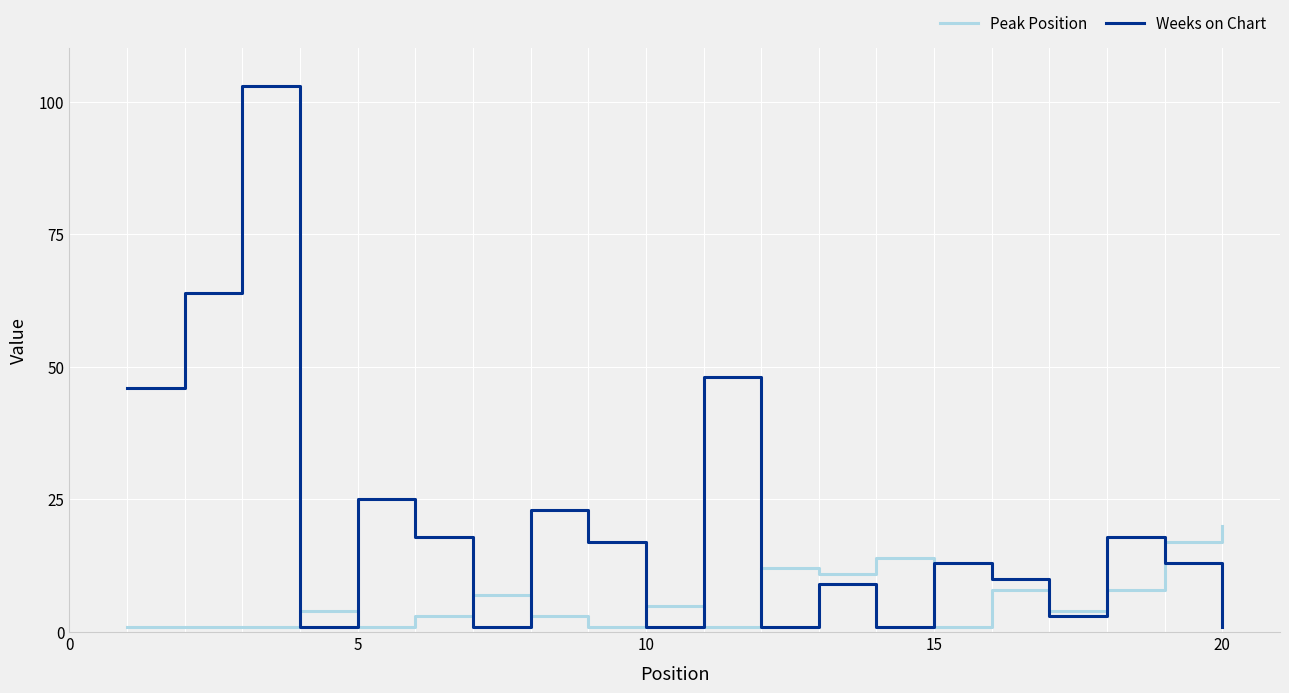

Which series has the widest spread of values?

Weeks on Chart